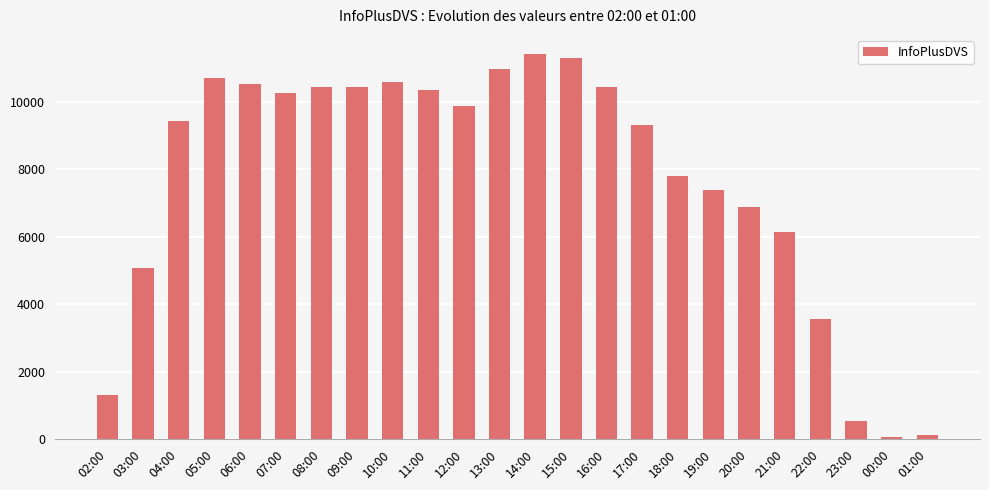

Where is the data nearest to the value 5744?

21:00